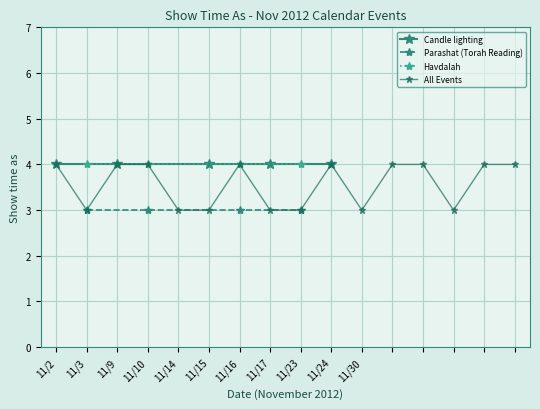

Which has a higher value, 11/2 or 11/23?

11/2